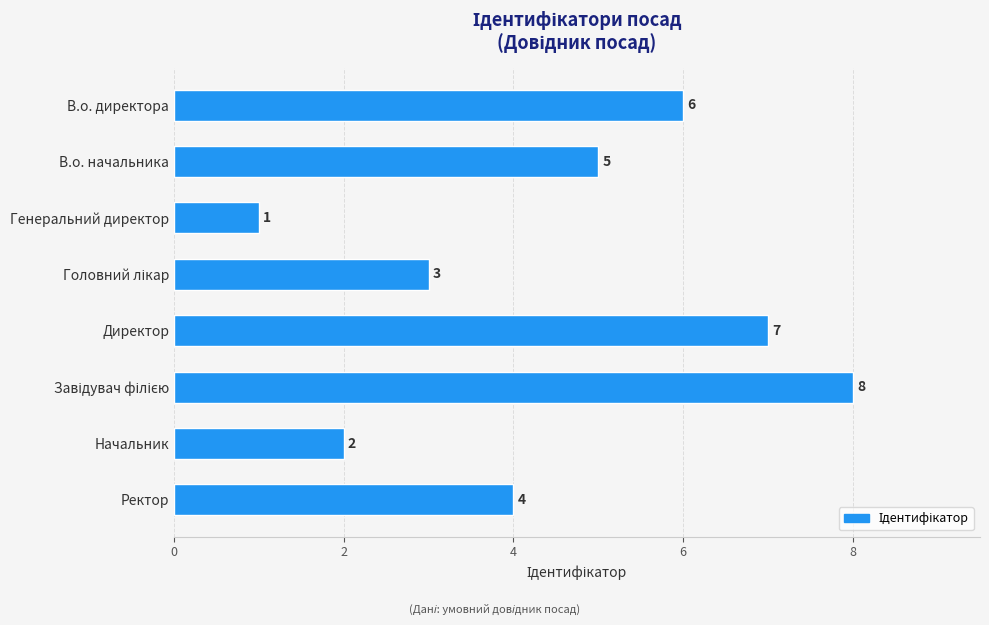

Reading top to bottom, what are all the values shown in this chart?

6	5	1	3	7	8	2	4